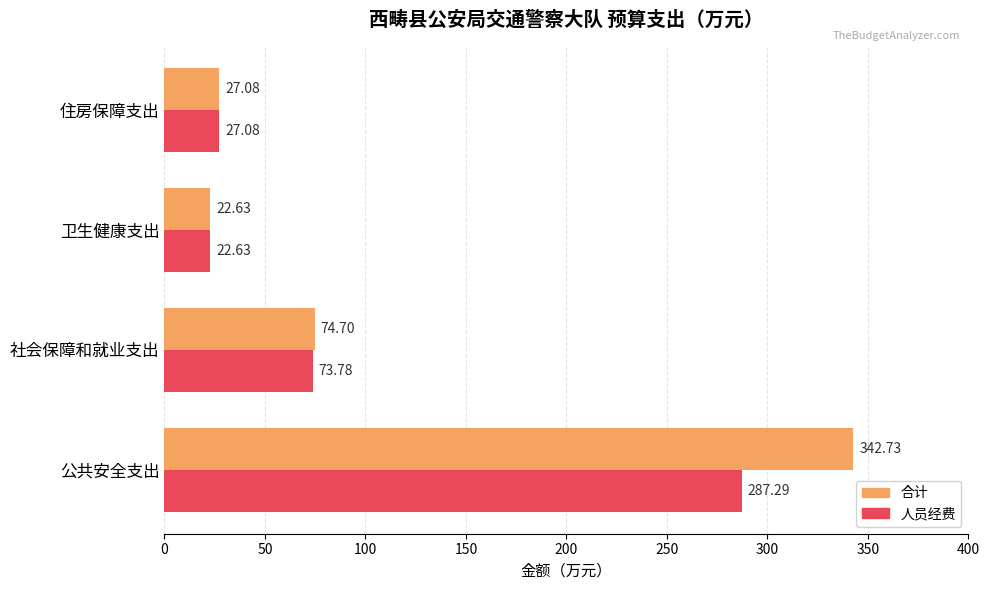

At which label does 人员经费 reach its peak?

公共安全支出